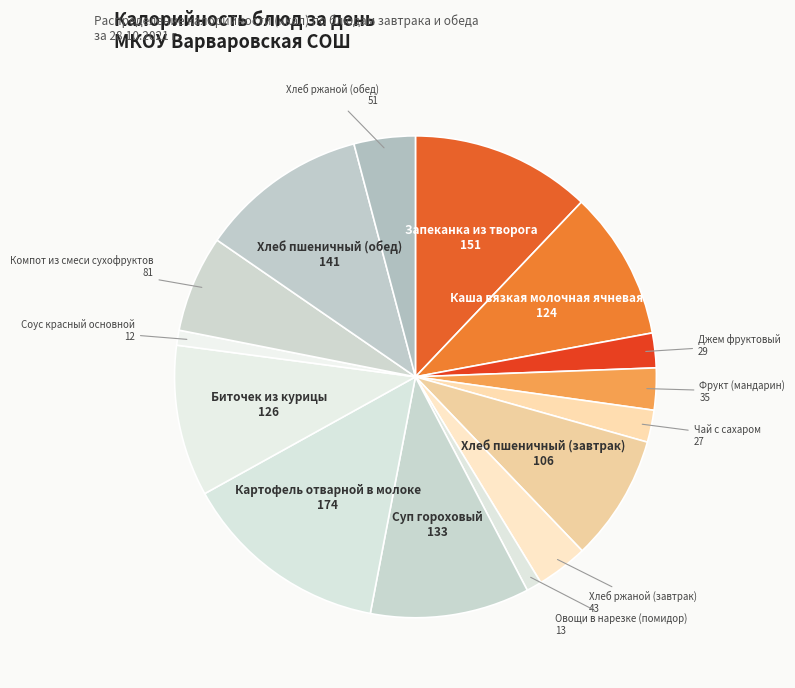

The Хлеб пшеничный (обед) slice represents 11% of the pie. True or false?

True